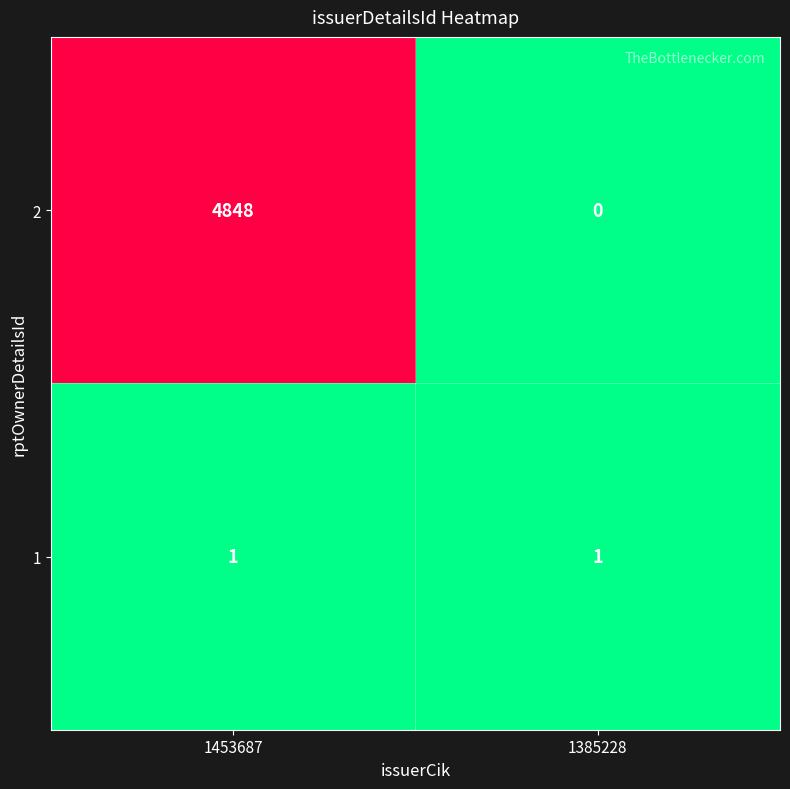

Reading right to left, transcribe all the data shown in this chart.

2: 0	4848
1: 1	1